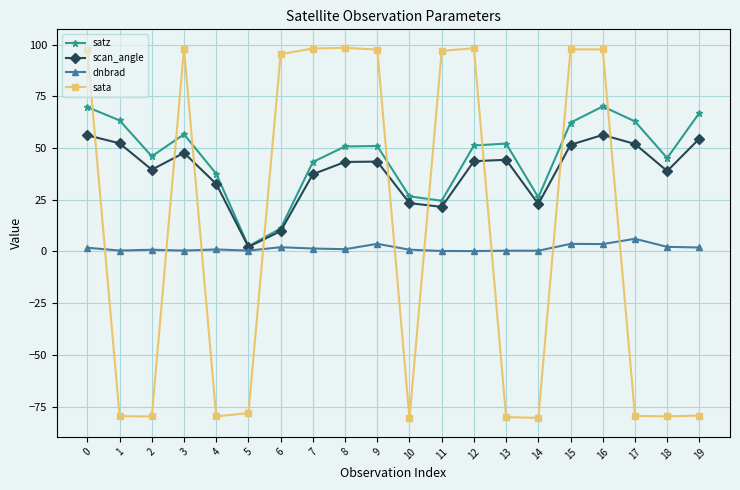

Rank the series by their maximum value, from lowest to highest.

dnbrad, scan_angle, satz, sata